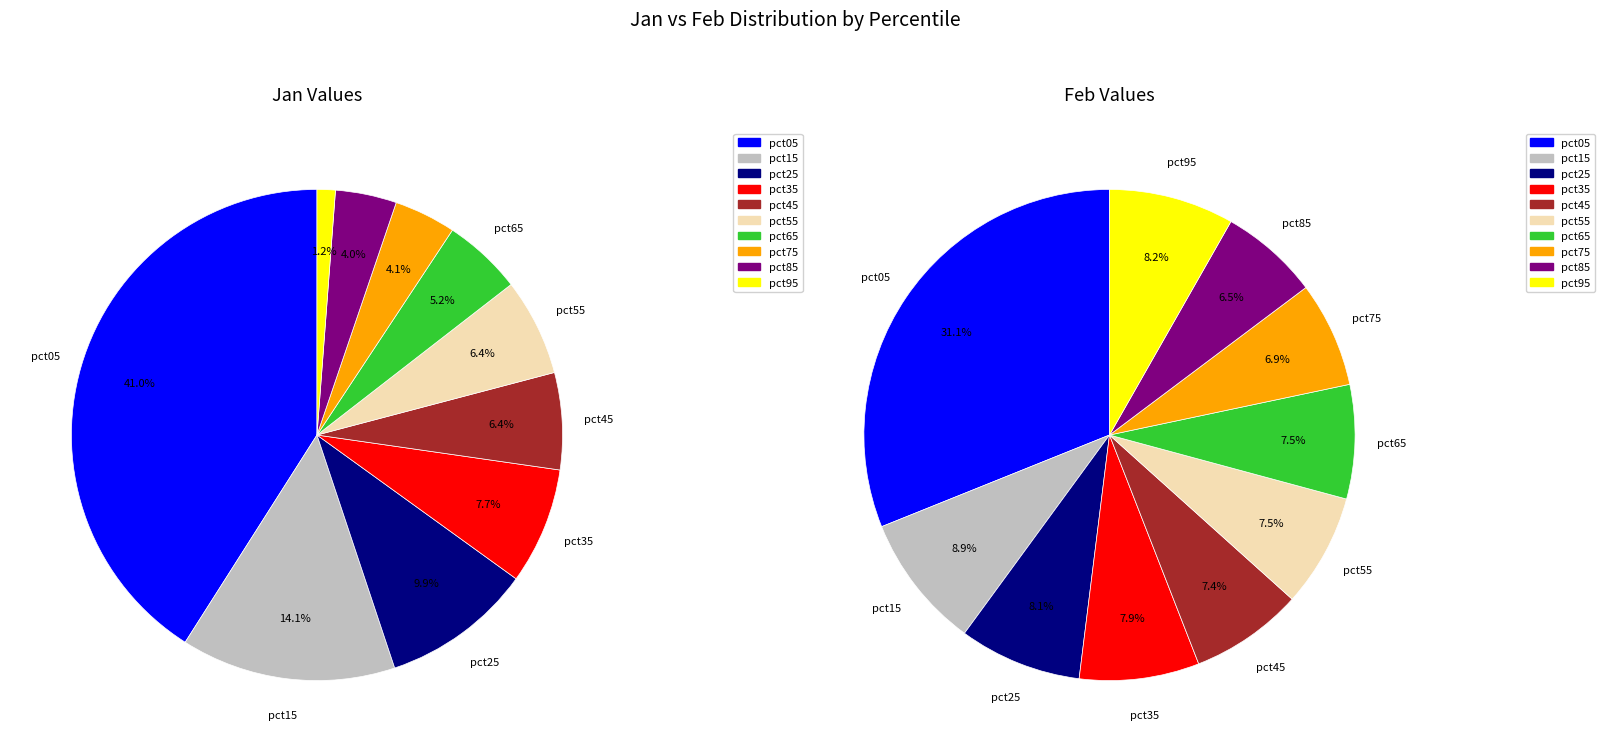

How many segments does this pie chart have?

10